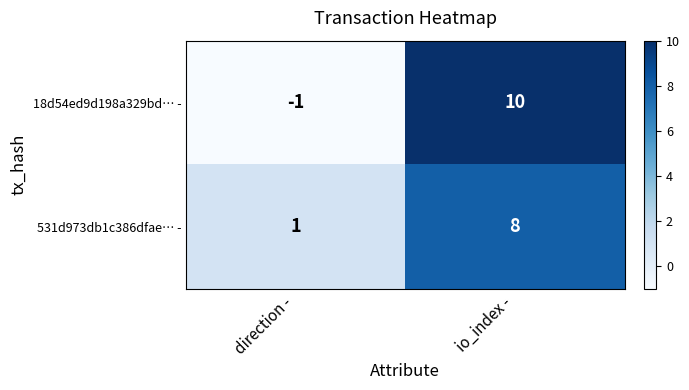

True or false: 18d54ed9d198a329bd… - has a value of -1 at direction -.

True